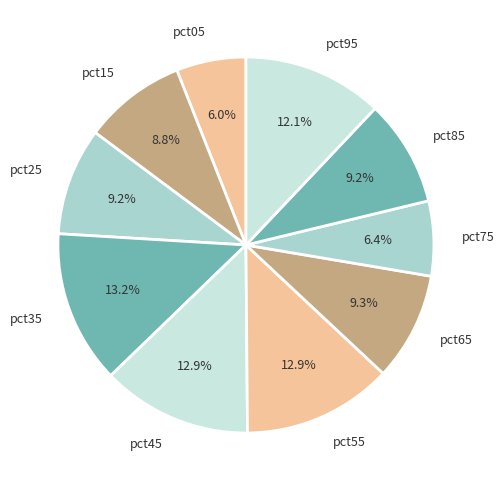

Between pct25 and pct05, which is larger?

pct25